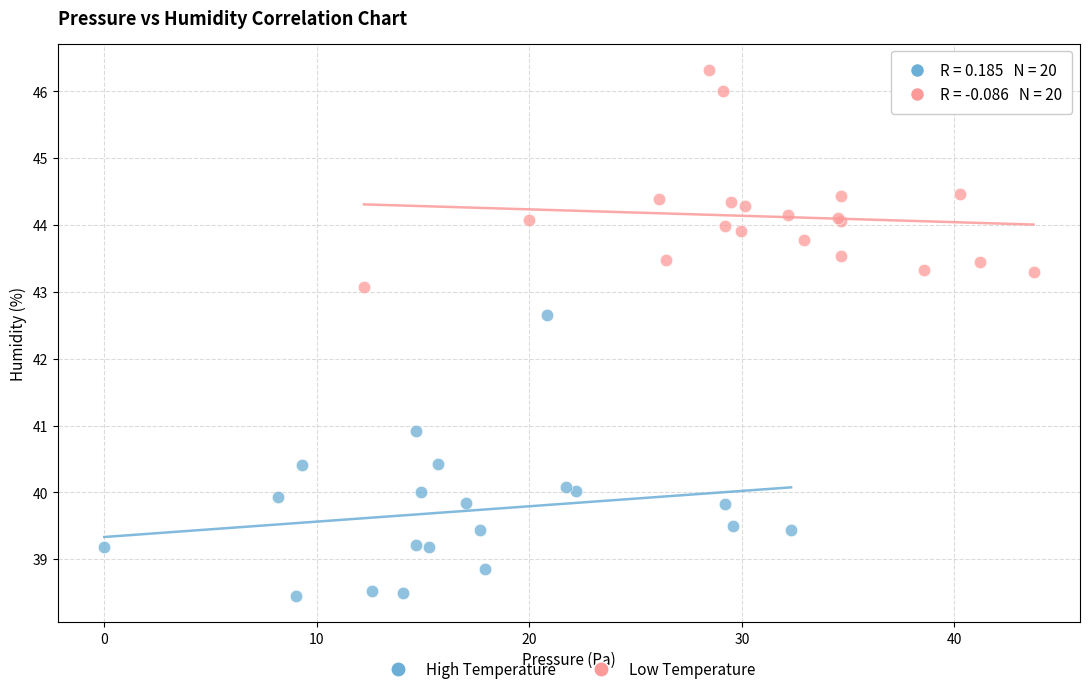

Which series has the widest spread of Y values?

High Temperature